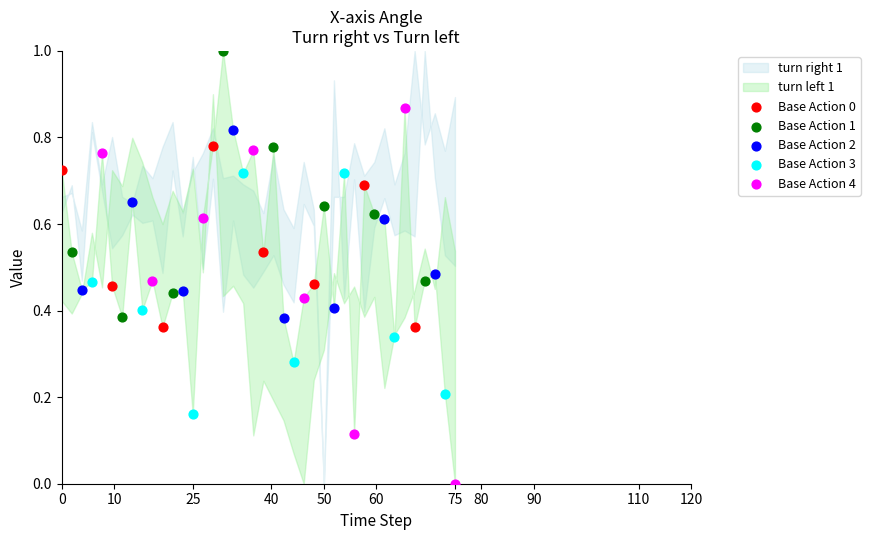

Which series reaches the minimum Y coordinate?

Base Action 4